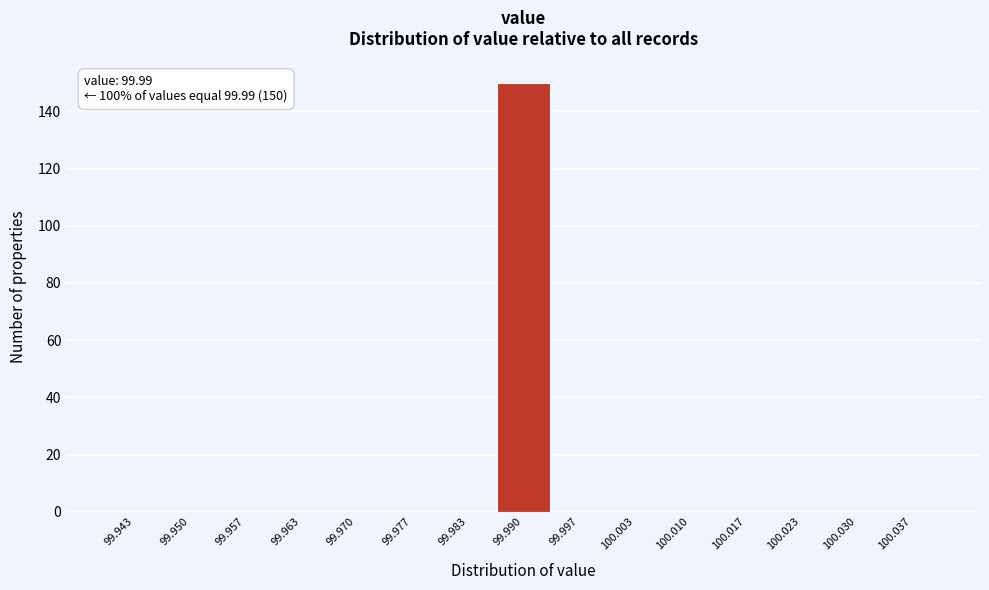

Over which range of the x-axis is the bar tallest?

99.987 to 99.993